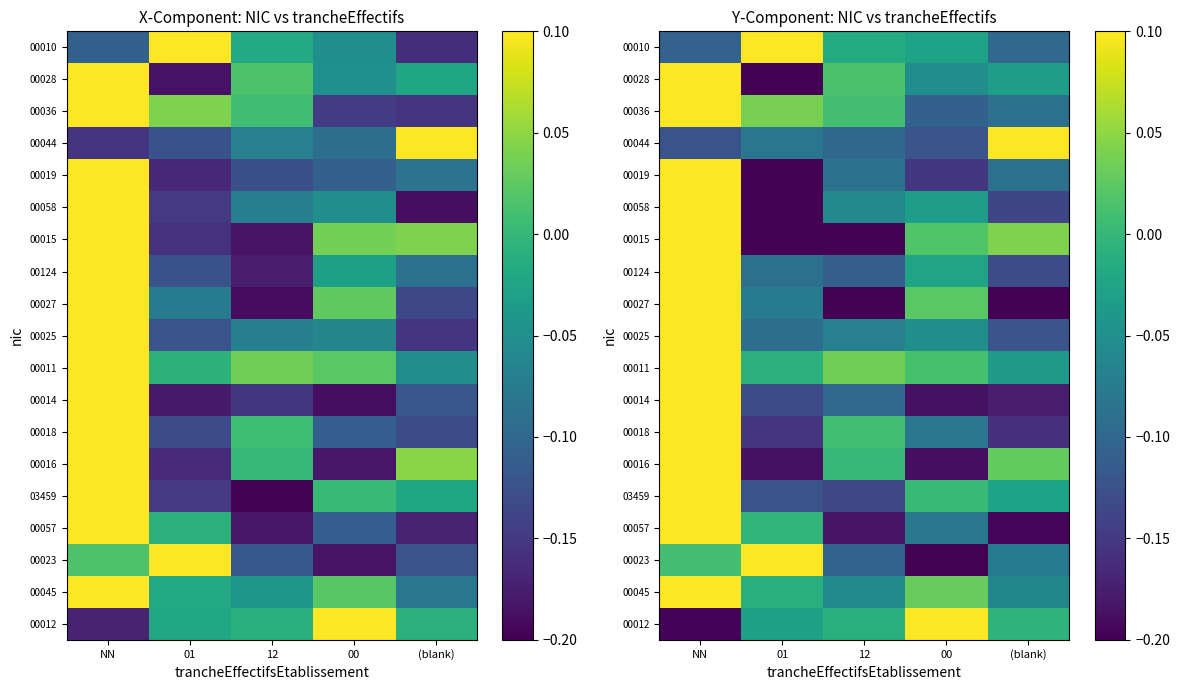

At which category is the sum across all series the highest?

NN